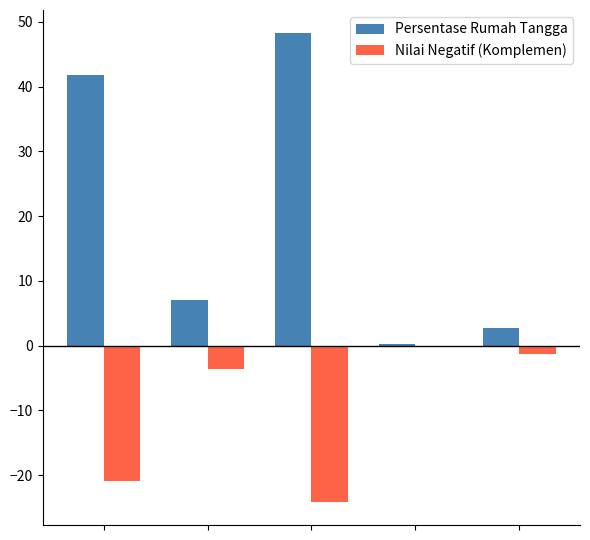

What is the greatest value displayed?

48.2